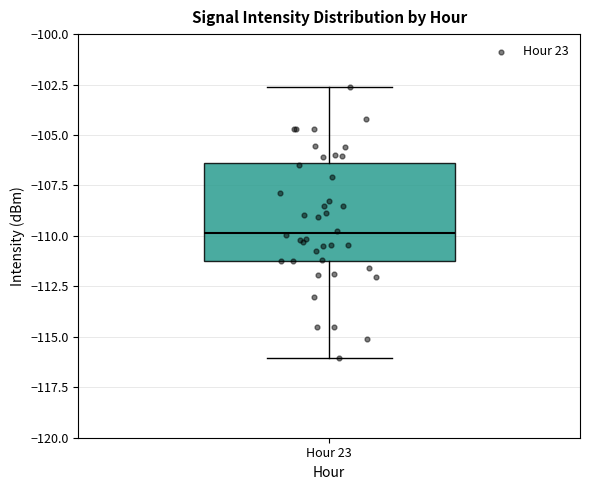

Transcribe this box plot: give where the median line is, the range the box spans, and where the two whiskers end, as read against the y-axis. The values are not printed on the chart, so give them approximately, as read against the axis.

median -110.0, box -111.0 to -106.5, whiskers -116.0 to -102.5